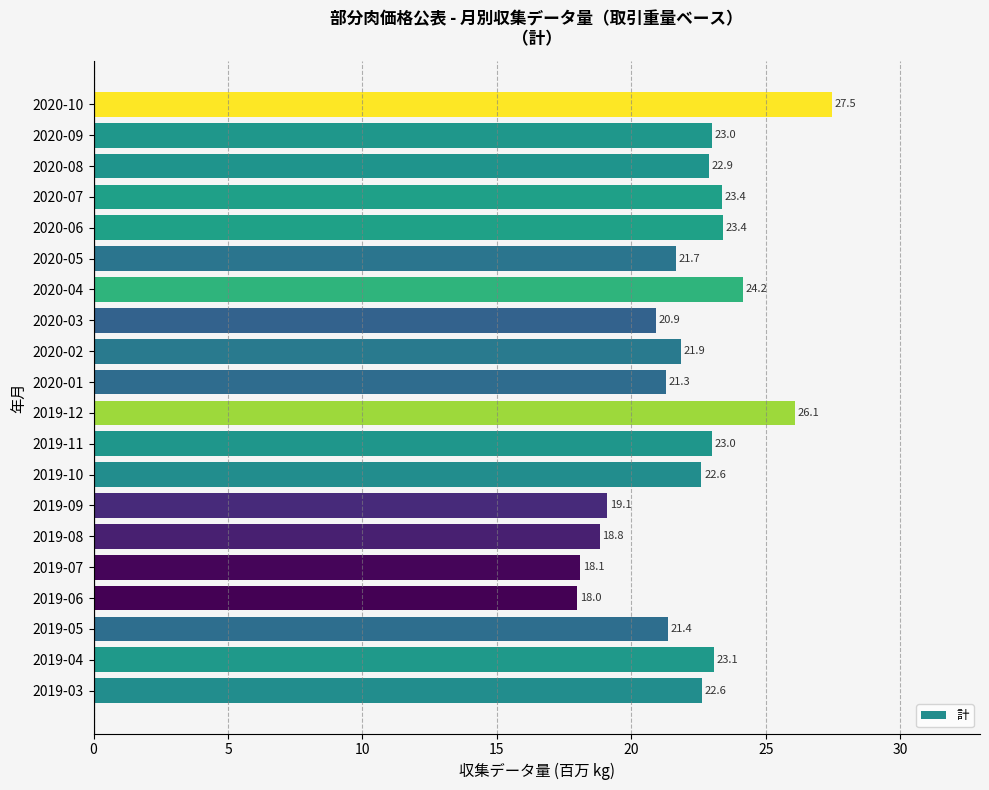

Does the chart contain any negative values?

No